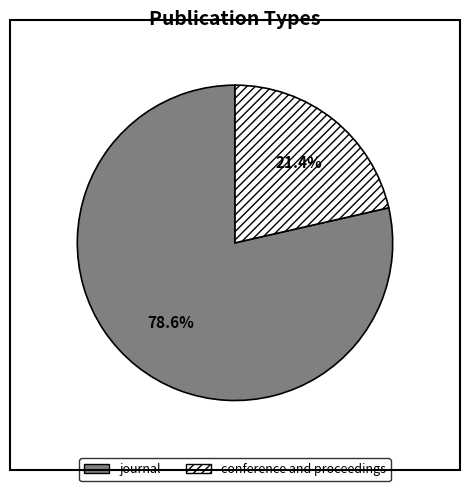

Rank the categories by value from highest to lowest.

journal, conference and proceedings